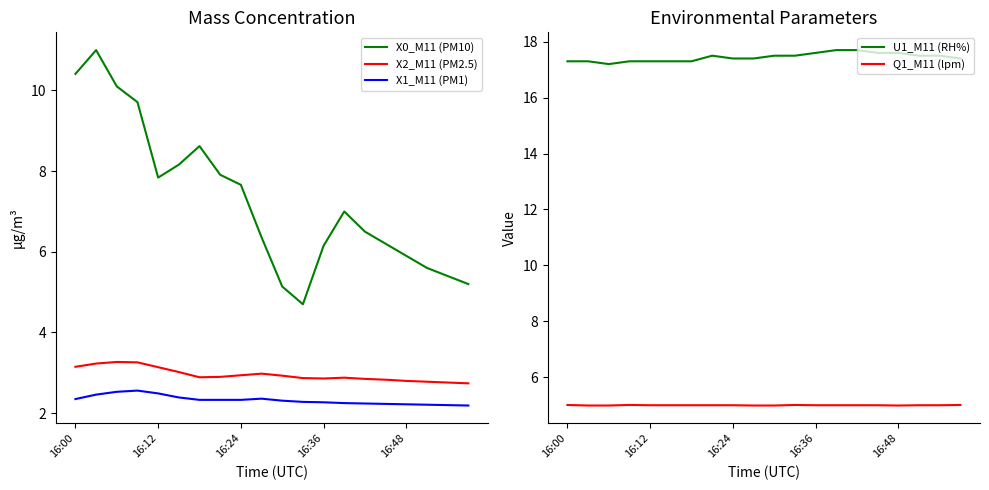

Reading right to left, transcribe all the data shown in this chart.

X0_M11 (PM10): 5.2	5.4	5.6	5.9	6.2	6.5	7.0	6.2	4.7	5.1	6.4	7.7	7.9	8.6	8.2	7.8	9.7	10.1	11.0	10.4
X2_M11 (PM2.5): 2.7	2.8	2.8	2.8	2.8	2.9	2.9	2.9	2.9	2.9	3.0	2.9	2.9	2.9	3.0	3.1	3.3	3.3	3.2	3.1
X1_M11 (PM1): 2.2	2.2	2.2	2.2	2.2	2.2	2.2	2.3	2.3	2.3	2.4	2.3	2.3	2.3	2.4	2.5	2.6	2.5	2.5	2.4
U1_M11 (RH%): 17.4	17.5	17.5	17.6	17.6	17.7	17.7	17.6	17.5	17.5	17.4	17.4	17.5	17.3	17.3	17.3	17.3	17.2	17.3	17.3
Q1_M11 (lpm): 5.0	5.0	5.0	5.0	5.0	5.0	5.0	5.0	5.0	5.0	5.0	5.0	5.0	5.0	5.0	5.0	5.0	5.0	5.0	5.0